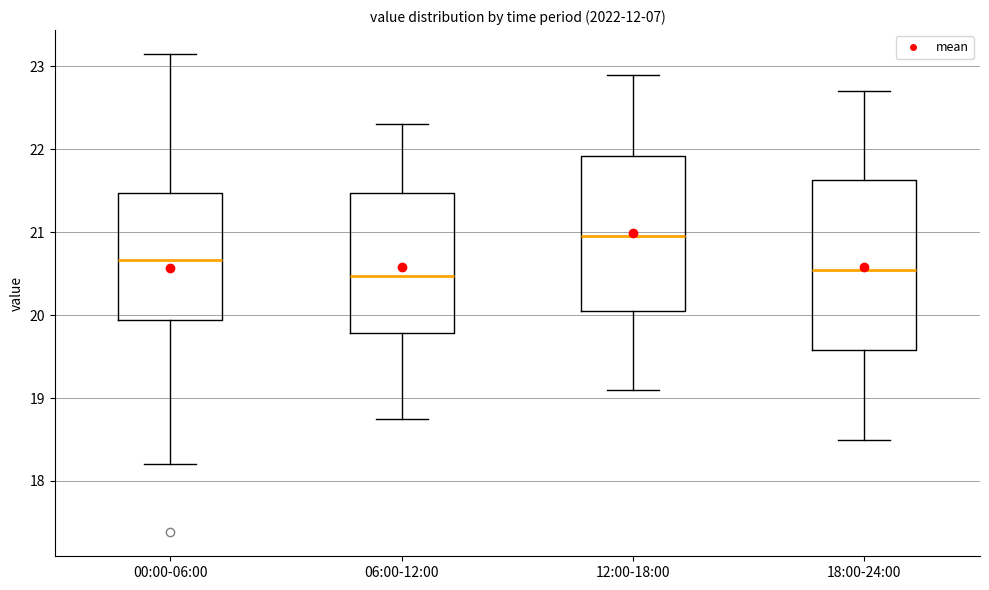

Where is the lower edge of the box for 12:00-18:00 on the y-axis? The values are not printed on the chart, so give them approximately, as read against the axis.

20.1